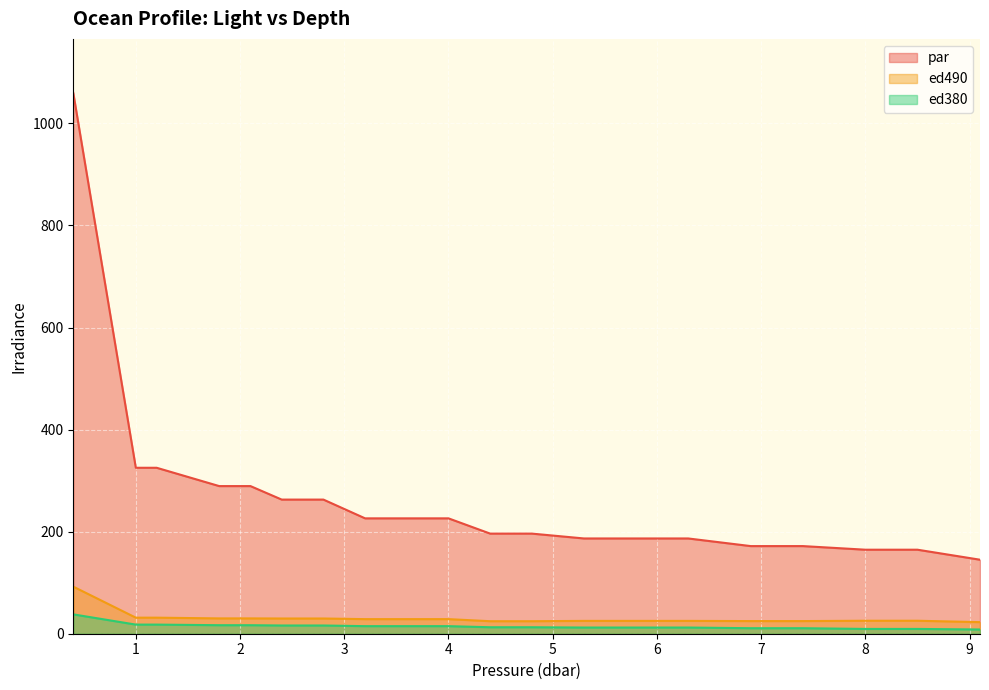

What is the greatest value displayed?

1059.6